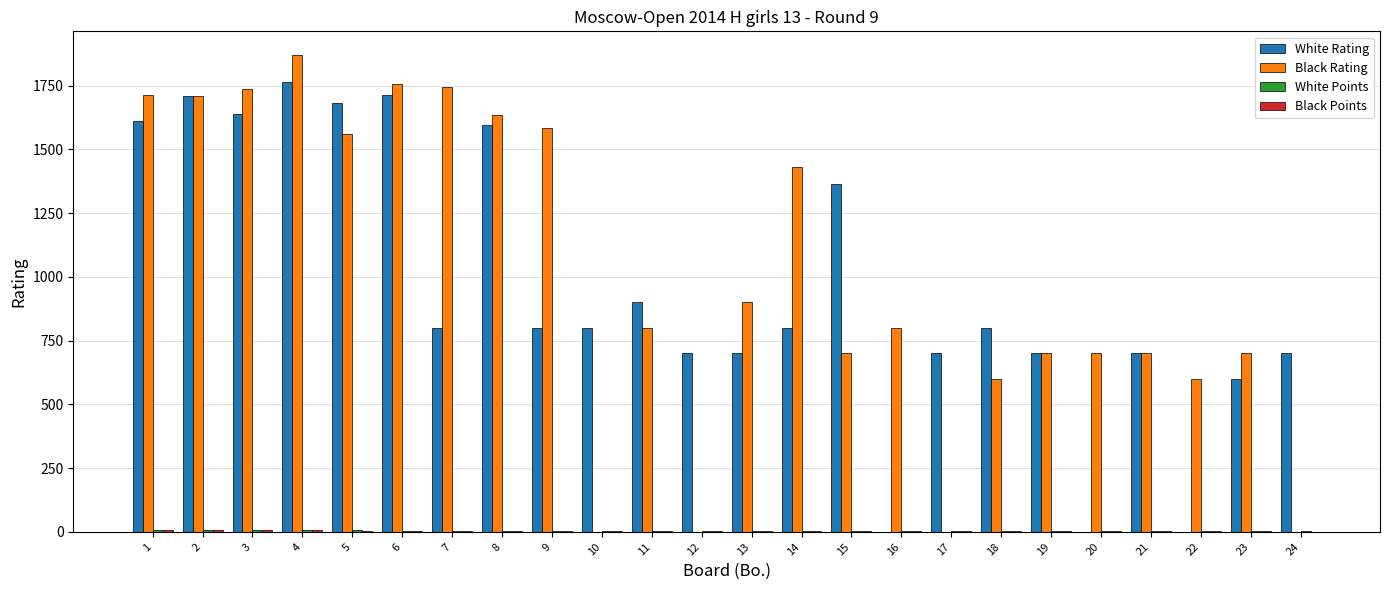

What is the sum of all Black Rating values?

23934.0